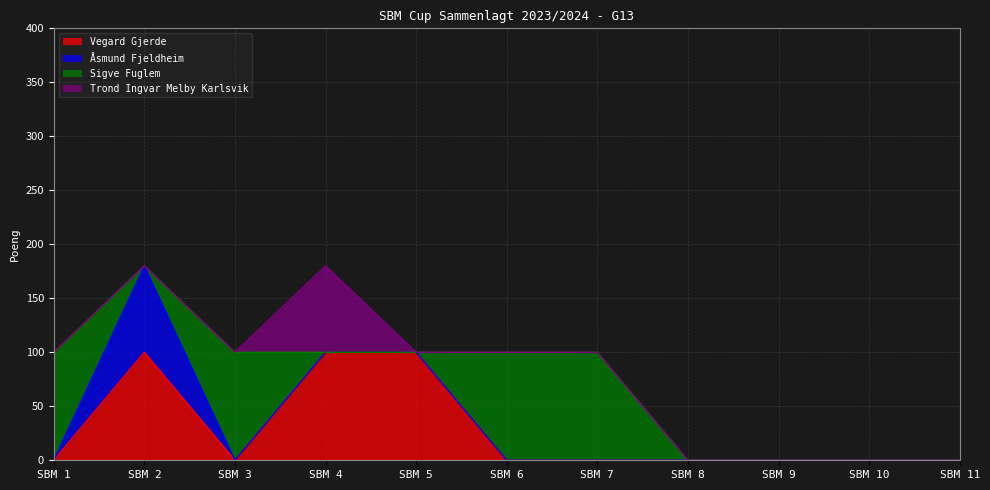

What is the greatest value displayed?

100